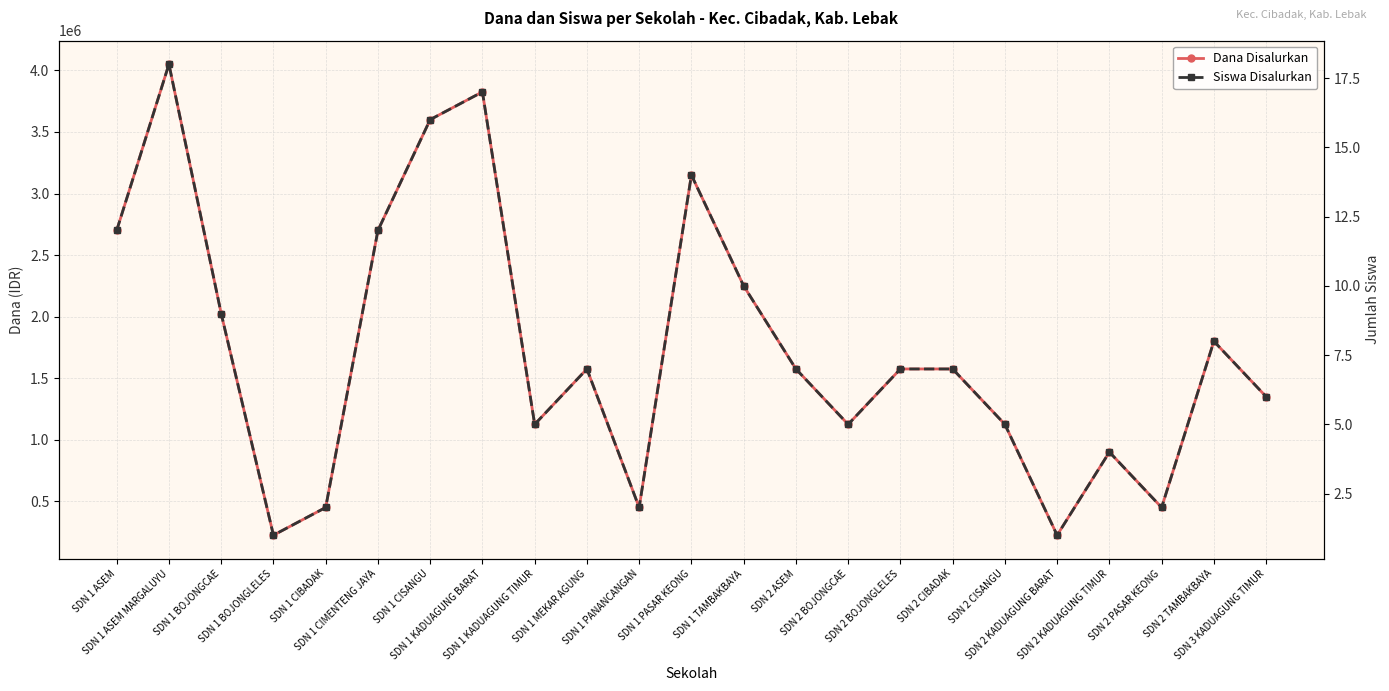

What is the spread (max minus min) of values at SDN 1 ASEM?

2699988